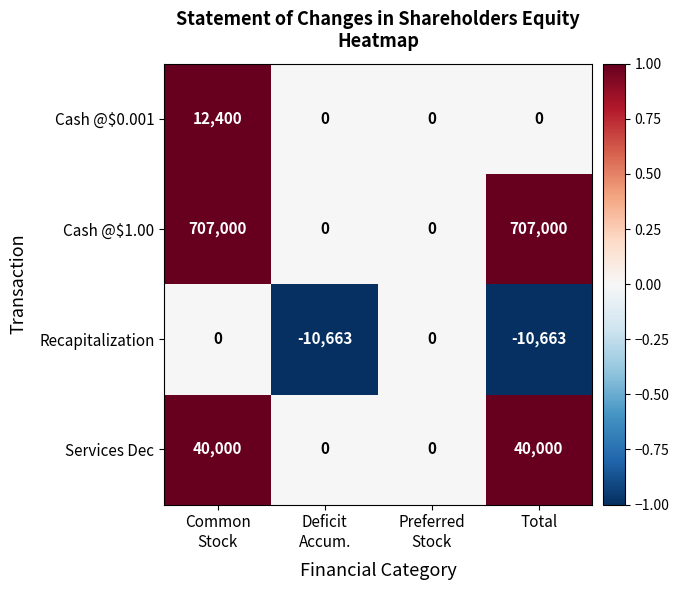

Reading left to right, extract all data points from this chart.

Cash @$0.001: 12400	0	0	0
Cash @$1.00: 707000	0	0	707000
Recapitalization: 0	-10663	0	-10663
Services Dec: 40000	0	0	40000